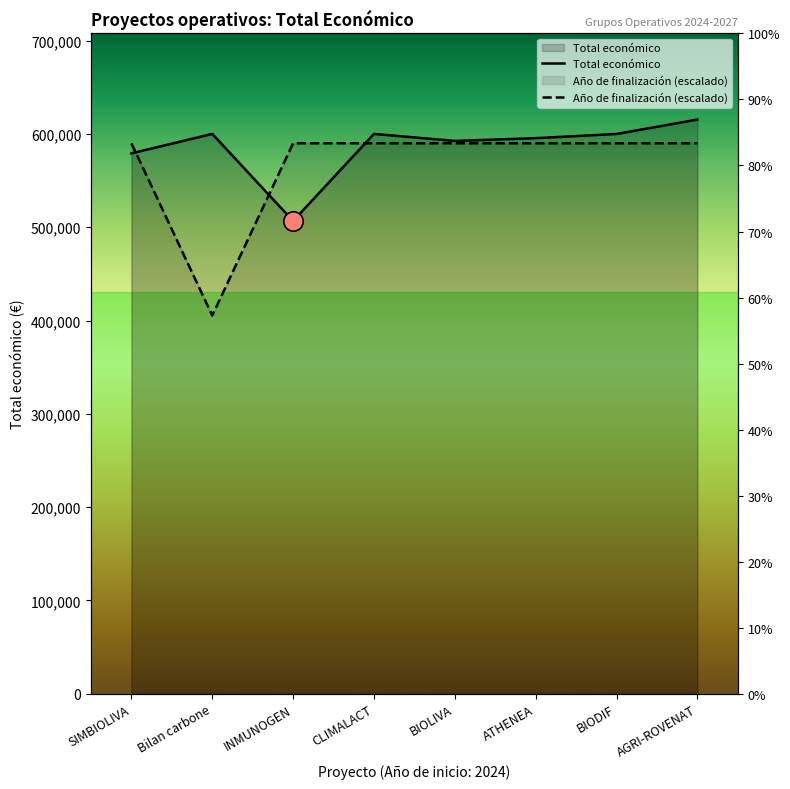

The Año de finalización series shows 589974.9 at AGRI-ROVENAT. True or false?

True